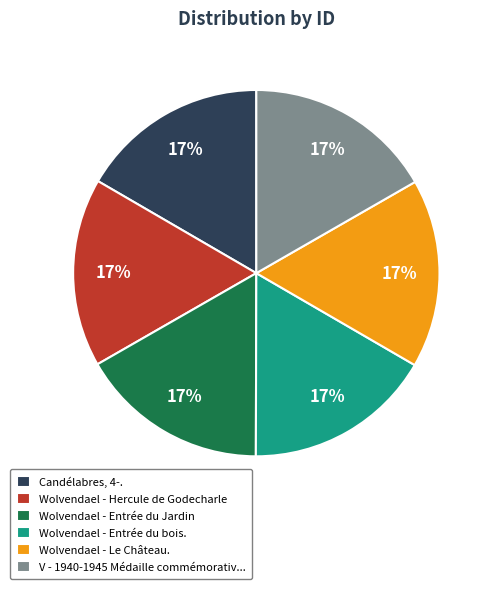

Is it true that Wolvendael - Hercule de Godecharle is 17% of the pie?

True